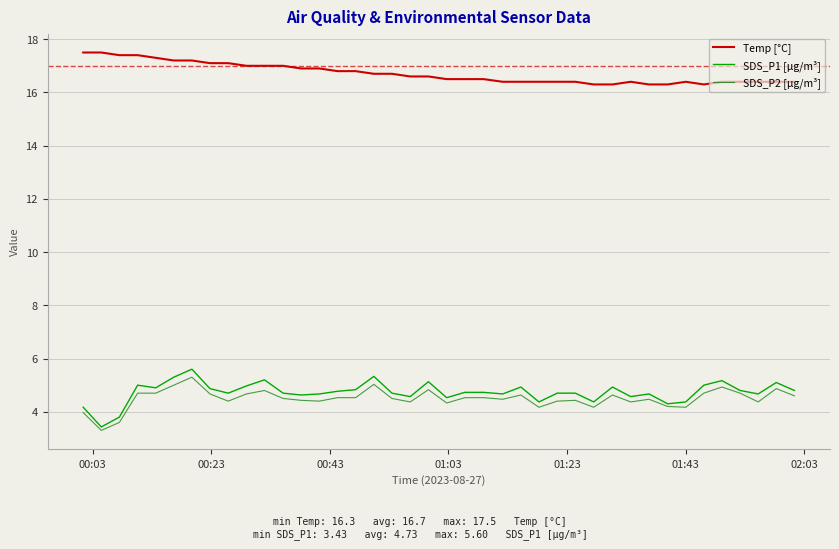

List the series in order of their peak value, highest first.

Temp [°C], SDS_P1 [µg/m³], SDS_P2 [µg/m³]